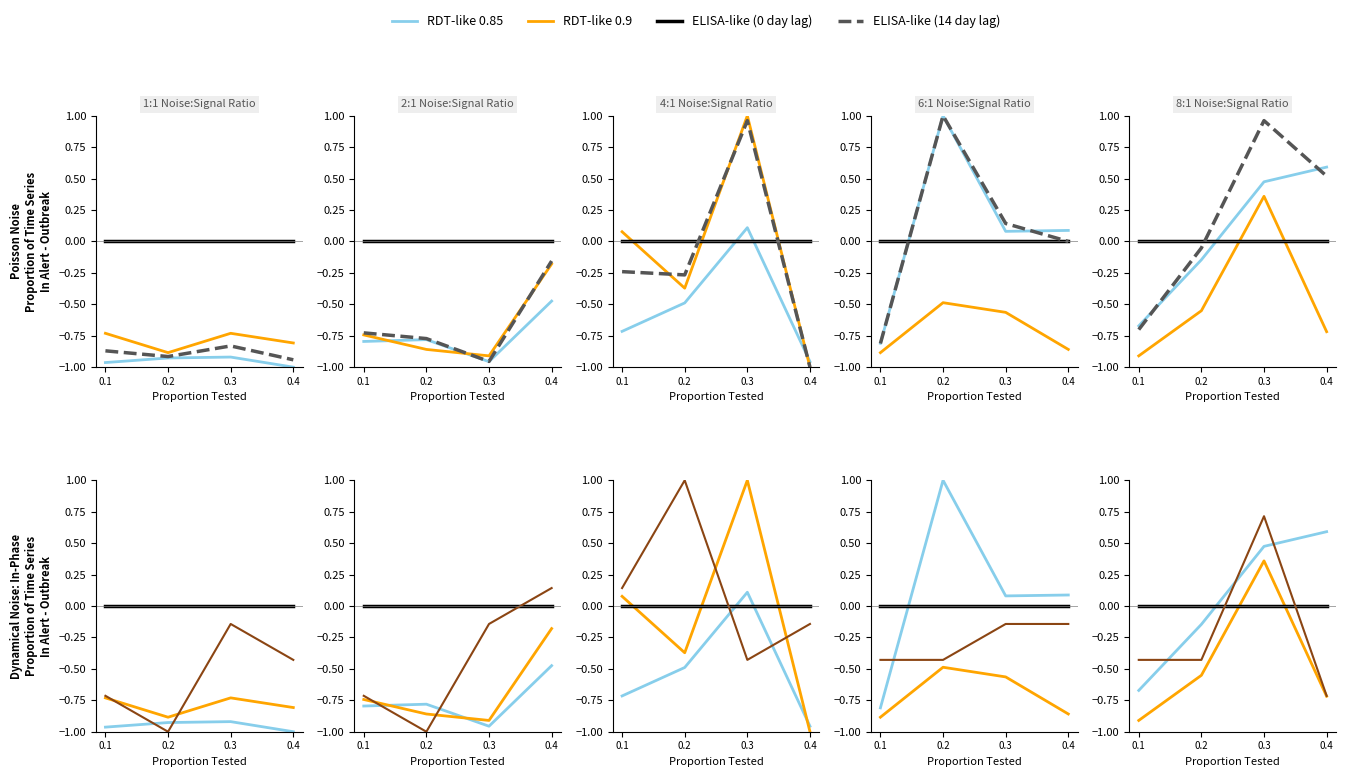

Which series has the largest range (max minus min)?

緊即 (計)